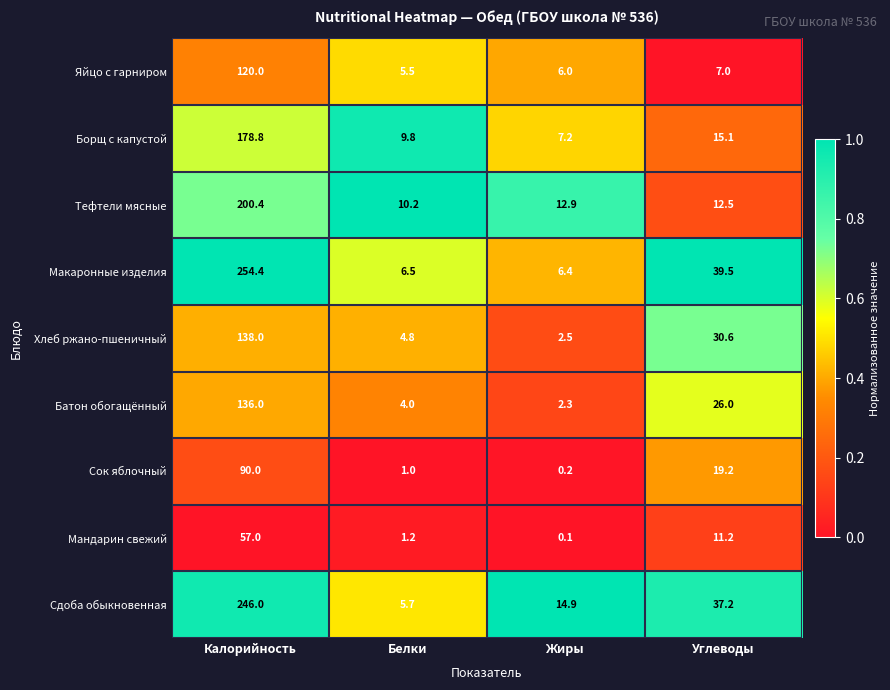

At Жиры, list the series in order from smallest to largest.

Мандарин свежий, Сок яблочный, Батон обогащённый, Хлеб ржано-пшеничный, Яйцо с гарниром, Макаронные изделия, Борщ с капустой, Тефтели мясные, Сдоба обыкновенная